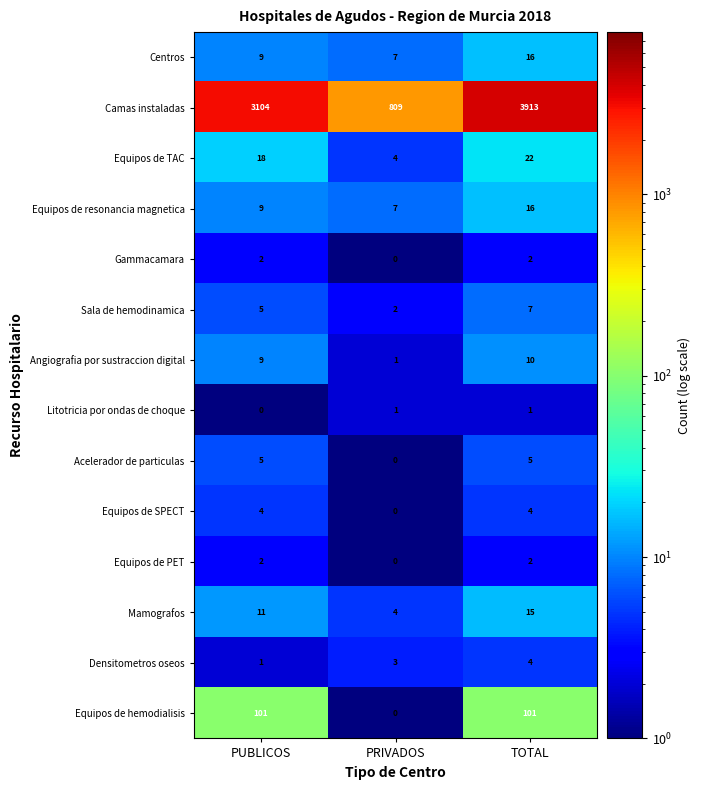

How many categories are shown in the chart?

3